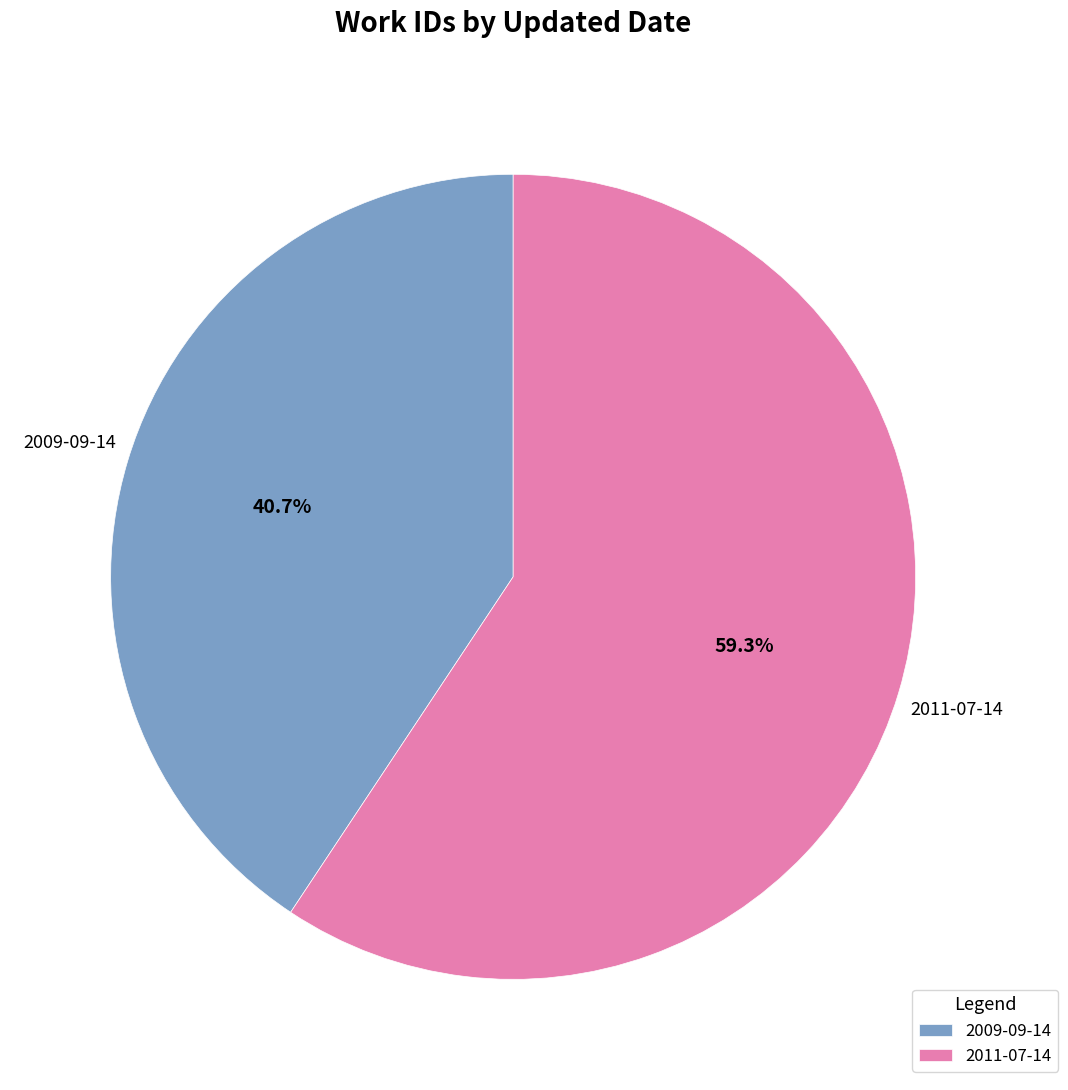

What percentage do 2011-07-14 and 2009-09-14 together represent?

100.0%